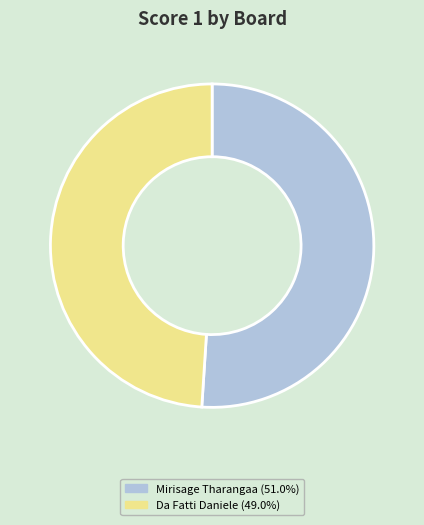

Do Da Fatti Daniele (49.0%) and Mirisage Tharangaa (51.0%) together represent more than half of the pie?

Yes